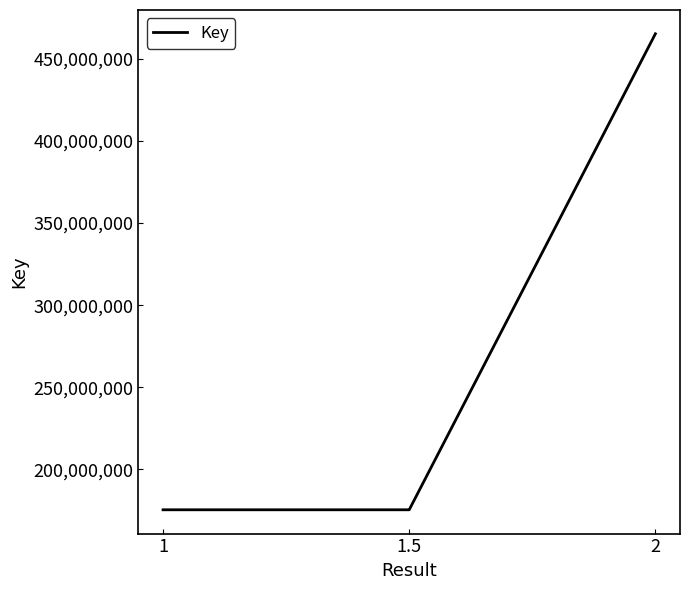

What is the minimum value shown in the chart?

175459926